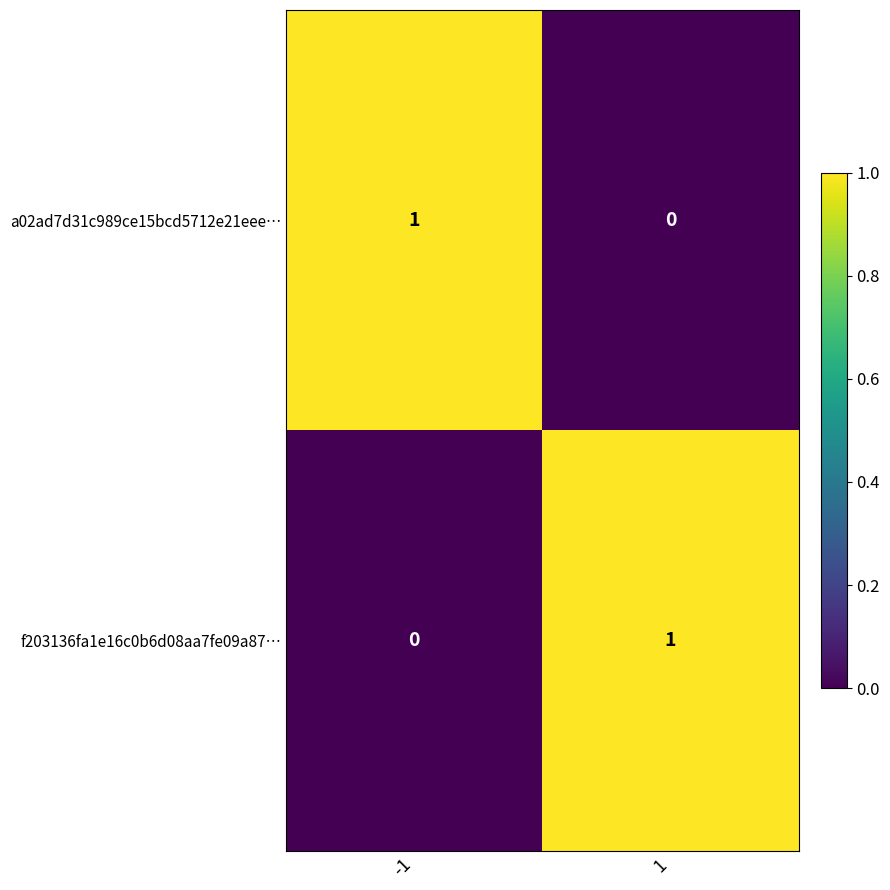

At how many categories does at least one series exceed 0?

2